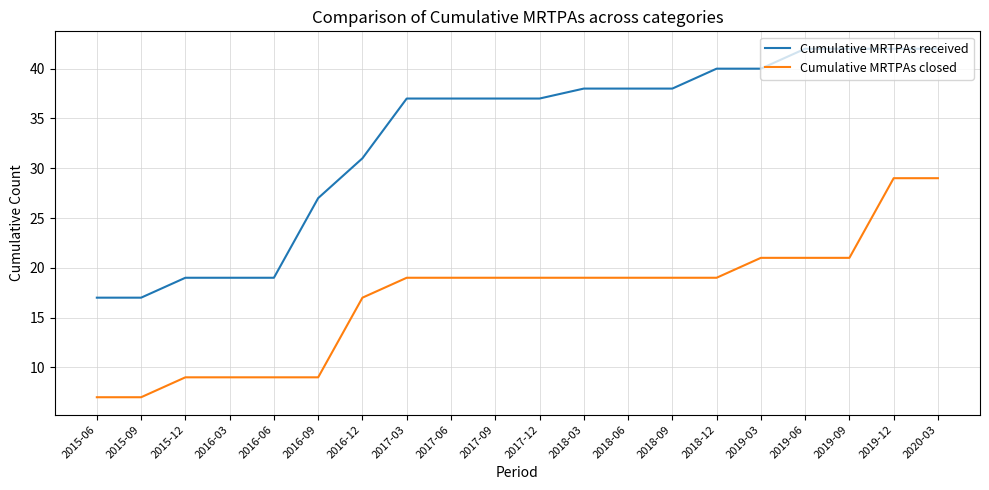

What is the difference between the Cumulative MRTPAs received values at 2017-06 and 2018-12?

3